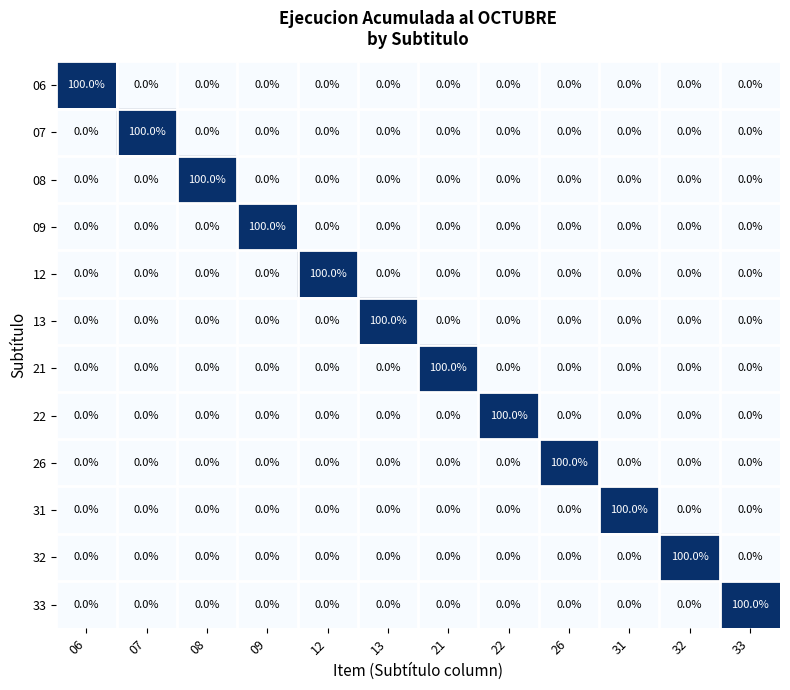

What is the sum of all 08 values?

100